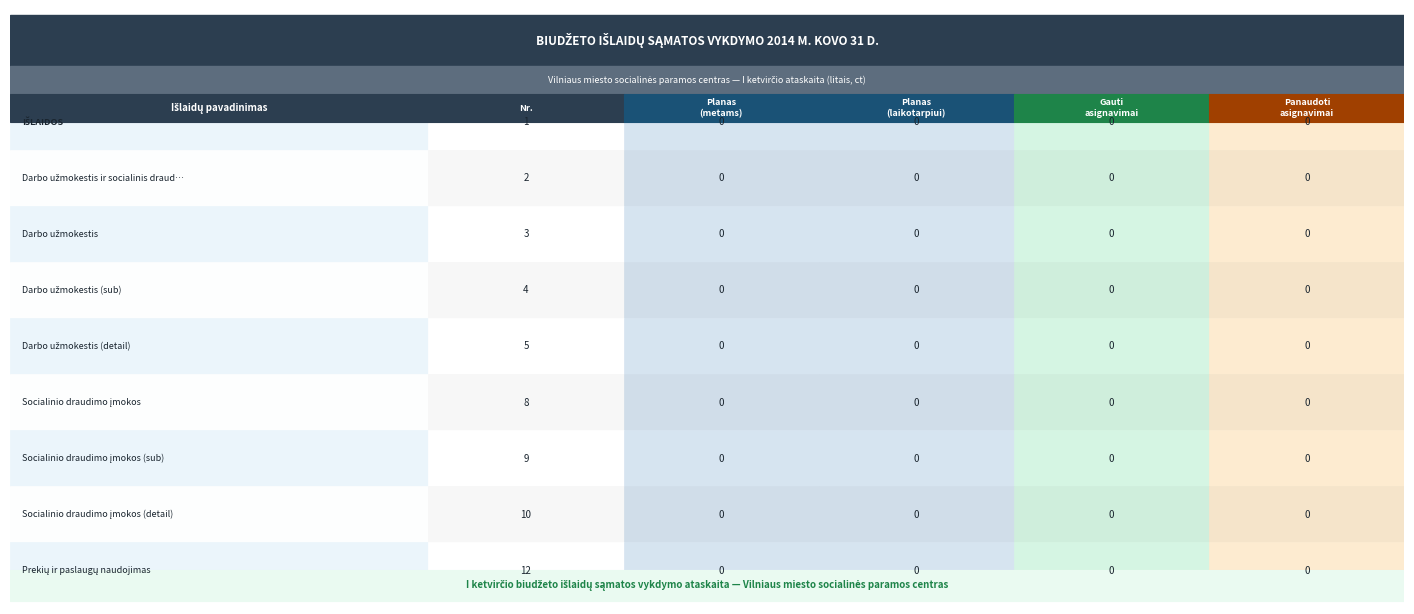

Is the value of Darbo užmokestis (detail) at 0 greater than the value of Prekių ir paslaugų naudojimas at 2?

Yes